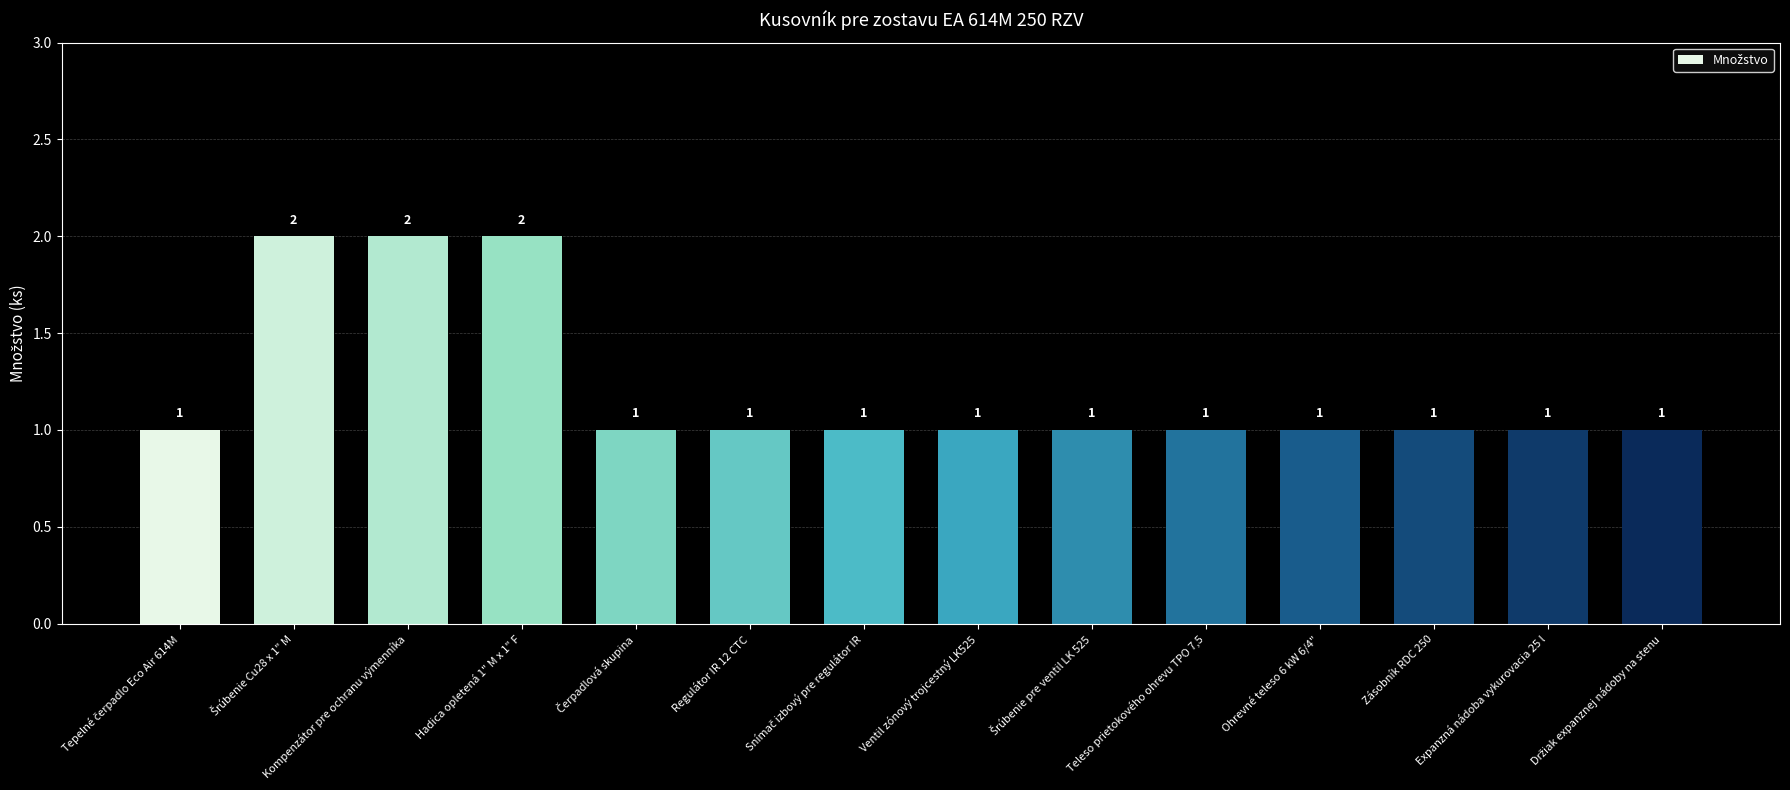

What is the difference between the maximum and minimum values?

1